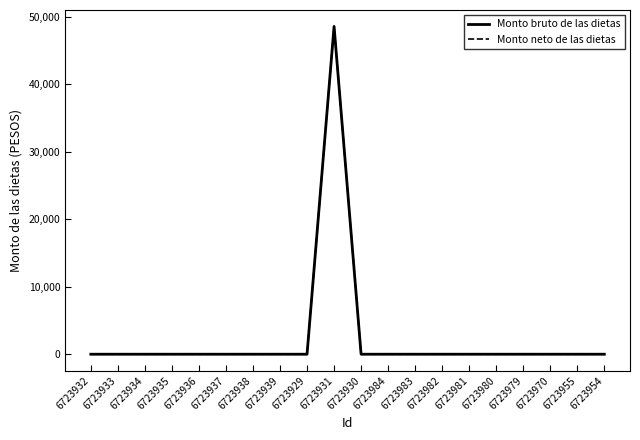

Does the chart have visible grid lines?

No